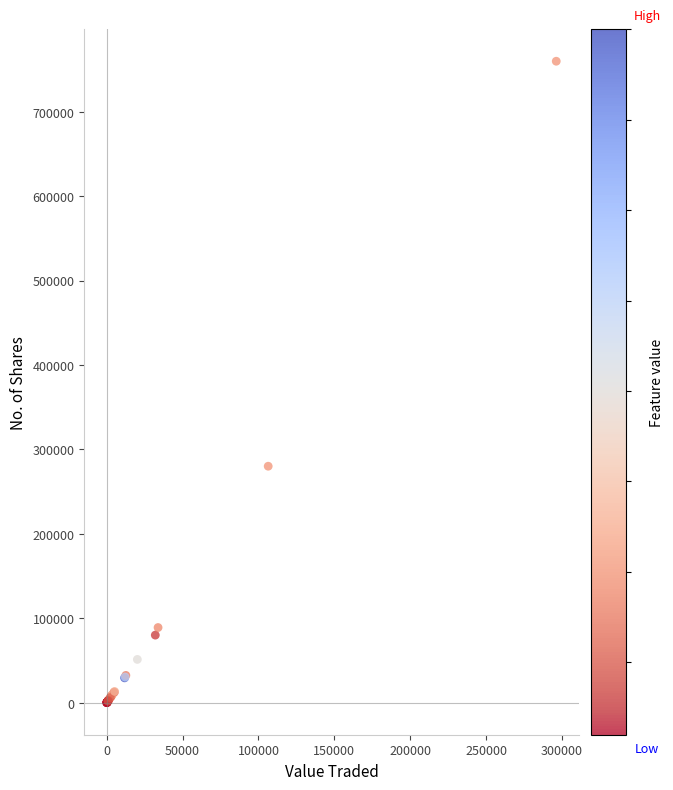

What Y value in the scatter plot is closest to 379905?

280075